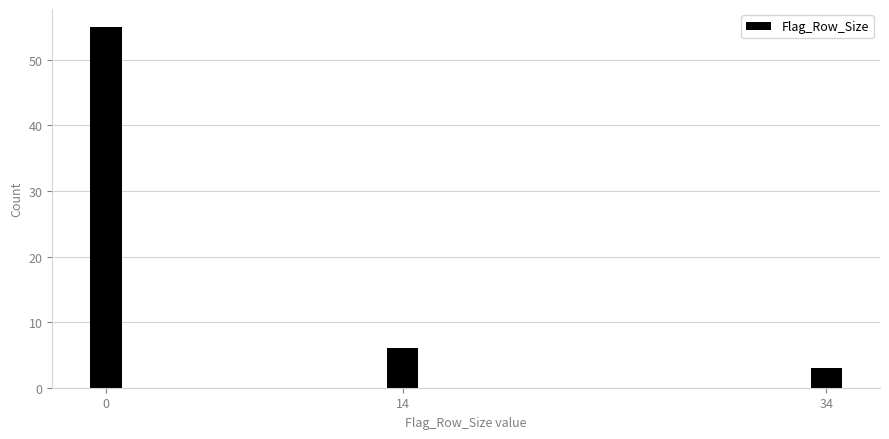

Reading right to left, what are all the values shown in this chart?

34=3	14=6	0=55